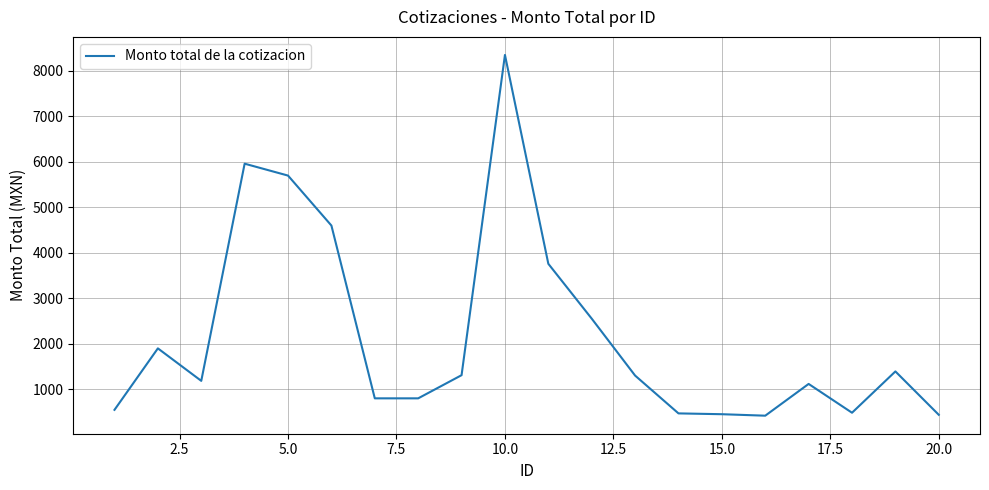

What is the maximum value shown in the chart?

8352.0